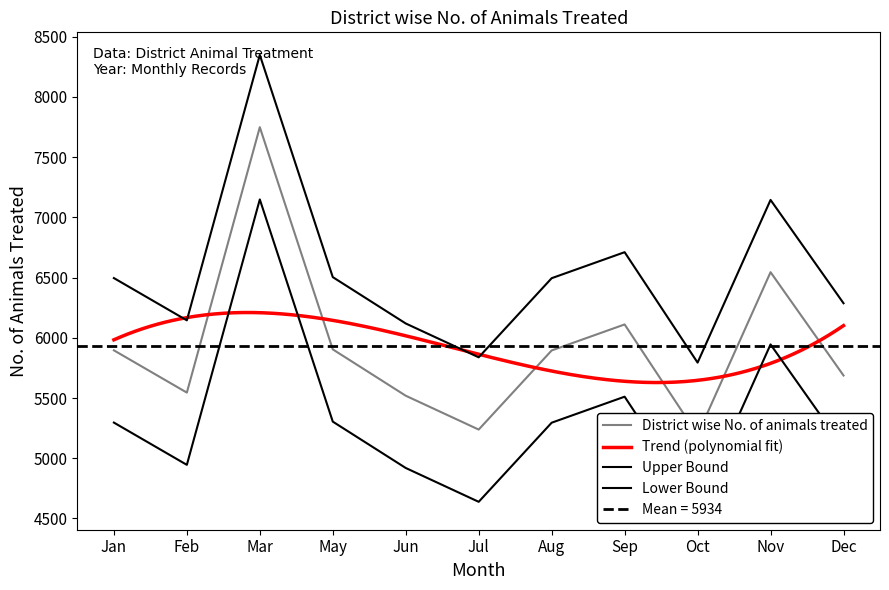

Reading right to left, extract all data points from this chart.

Dec=5687	Nov=6545	Oct=5194	Sep=6111	Aug=5895	Jul=5238	Jun=5519	May=5904	Mar=7749	Feb=5545	Jan=5896